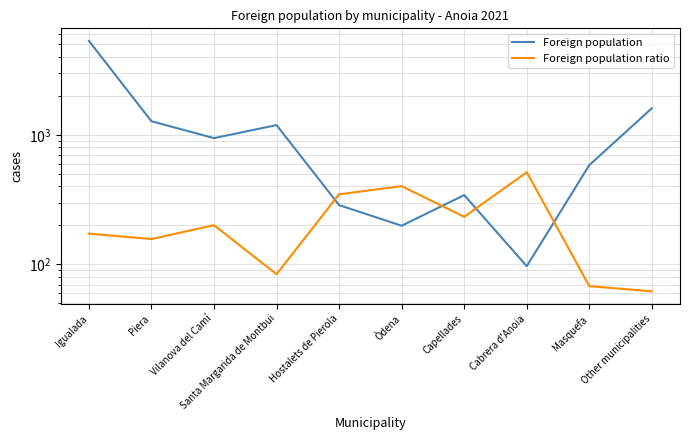

Reading left to right, list all the values displayed in this chart.

Foreign population: Igualada=5315	Piera=1273	Vilanova del Camí=944	Santa Margarida de Montbui=1190	Hostalets de Pierola=287	Òdena=199	Capellades=343	Cabrera d'Anoia=97	Masquefa=584	Other municipalities=1605
Foreign population ratio: Igualada=173	Piera=157	Vilanova del Camí=201	Santa Margarida de Montbui=84	Hostalets de Pierola=348	Òdena=402	Capellades=233	Cabrera d'Anoia=515	Masquefa=68	Other municipalities=62